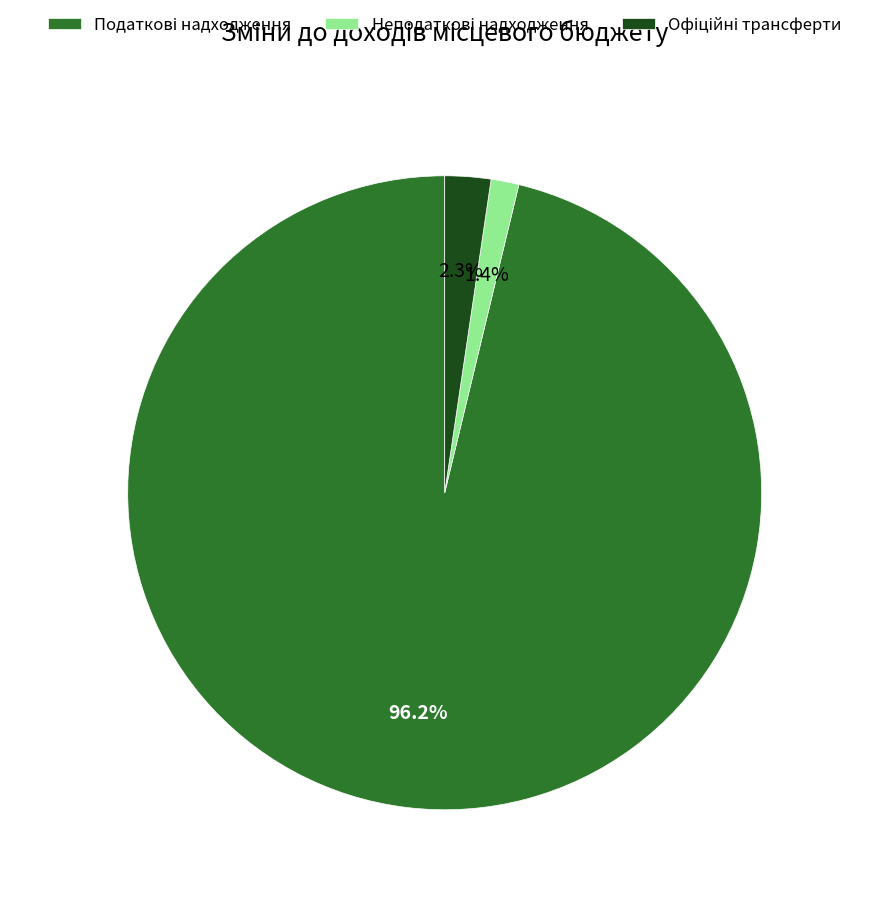

How many slices are in this pie chart?

3